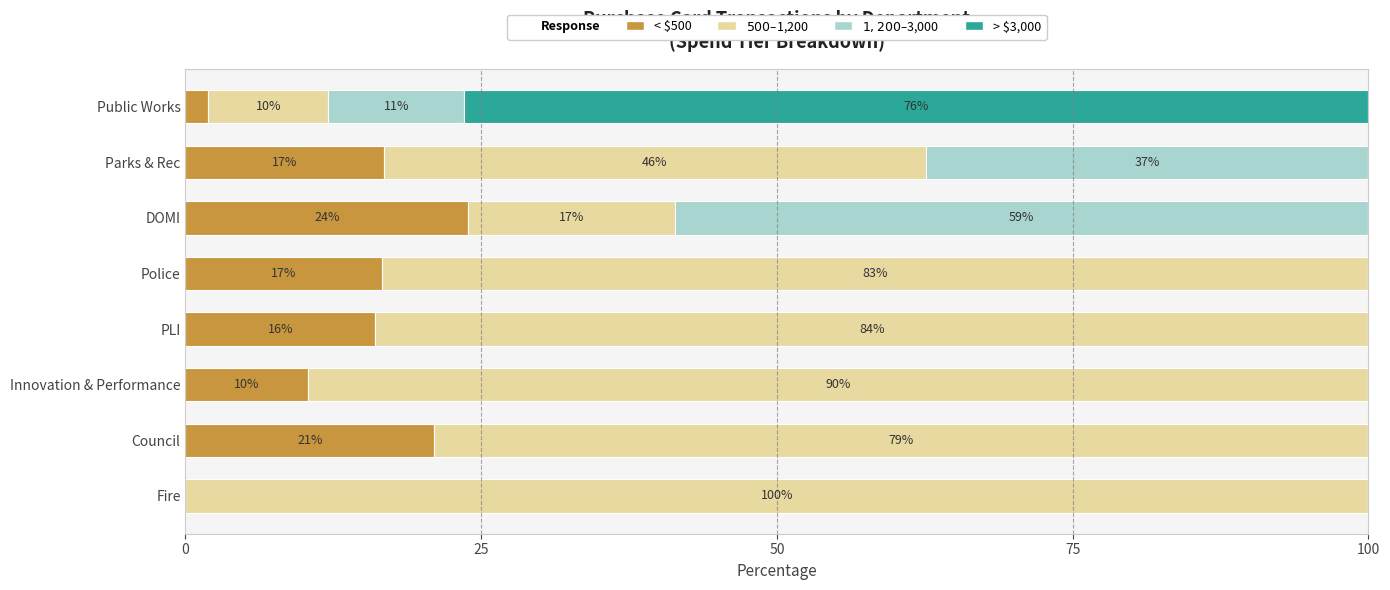

True or false: < $500 has a value of 8.6 at Fire.

False